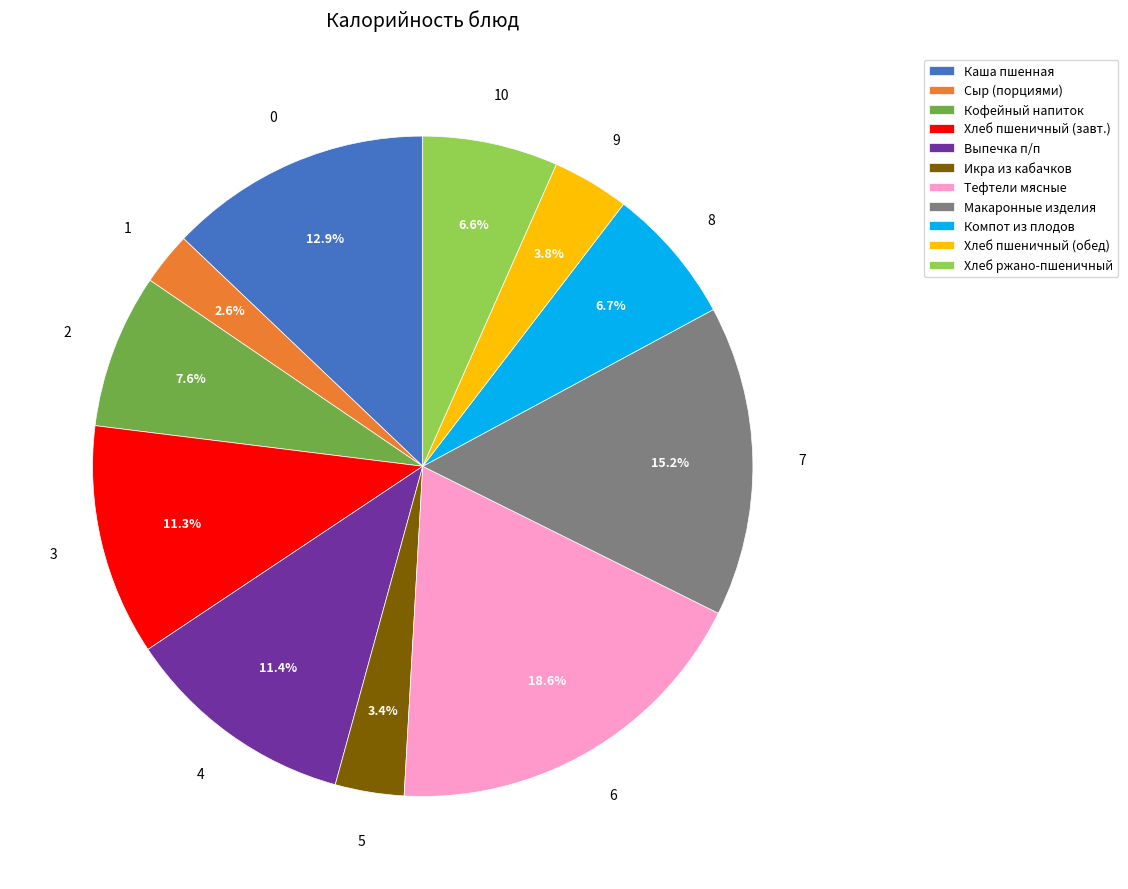

Is Макаронные изделия the majority of the pie?

No